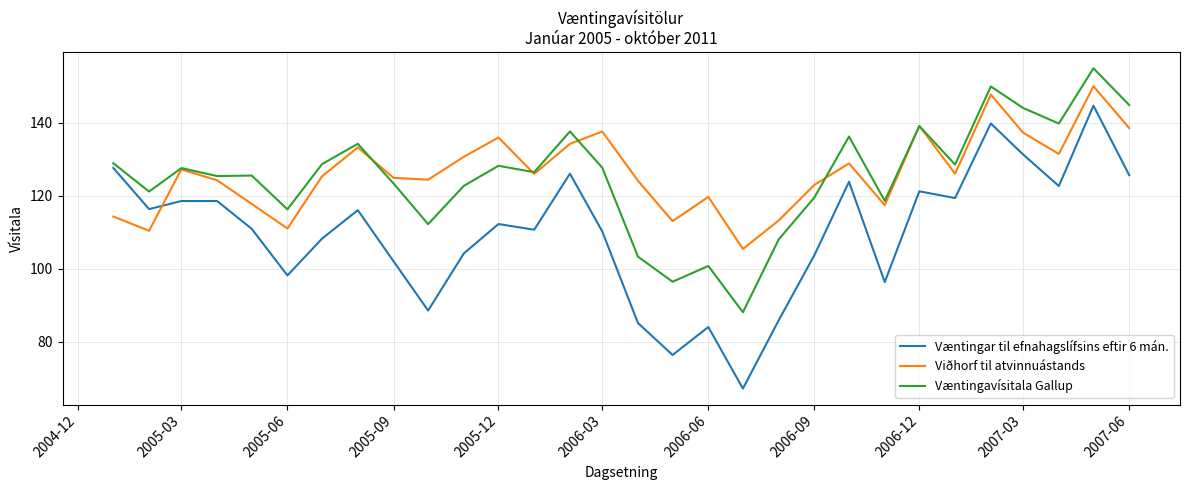

True or false: Væntingar til efnahagslífsins eftir 6 mán. and Væntingavísitala Gallup cross at least once.

False